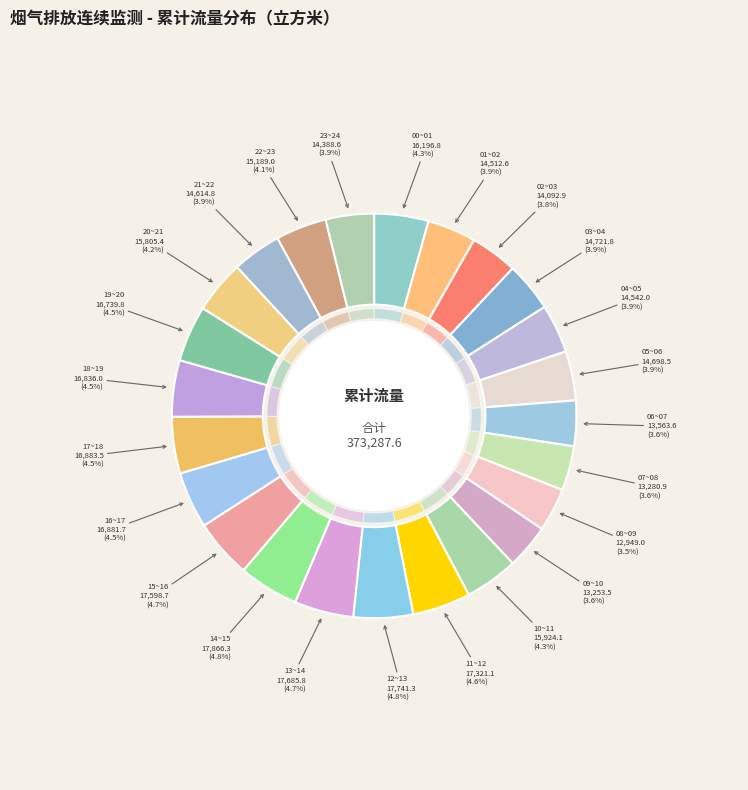

What is the largest slice in the pie chart?

14~15